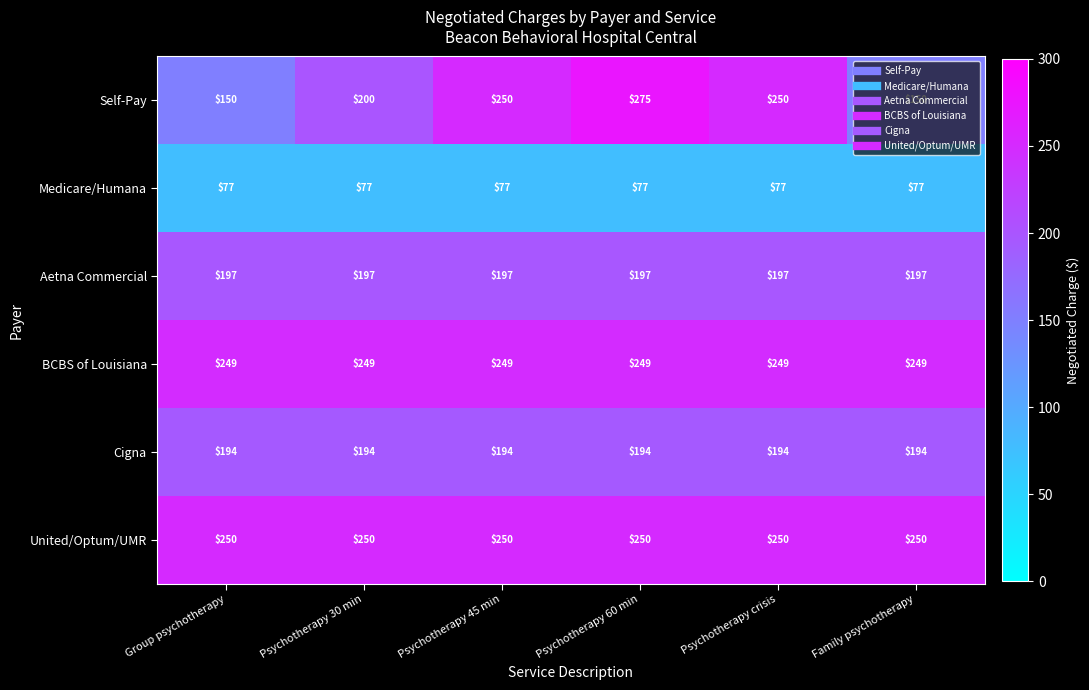

True or false: Aetna Commercial has a value of 197 at Family psychotherapy.

True